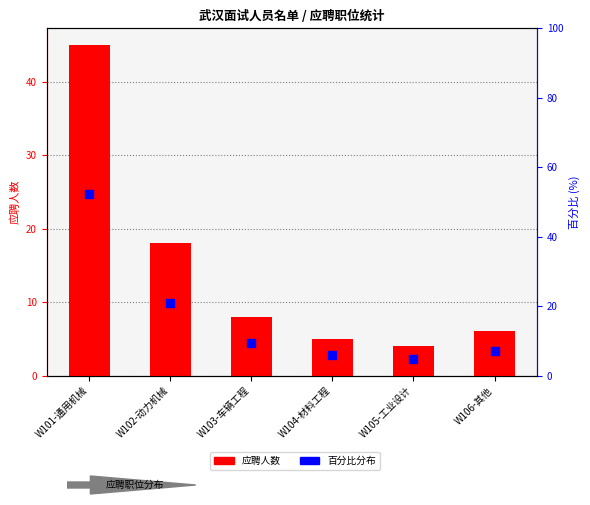

At which category is the sum across all series the highest?

W101-通用机械